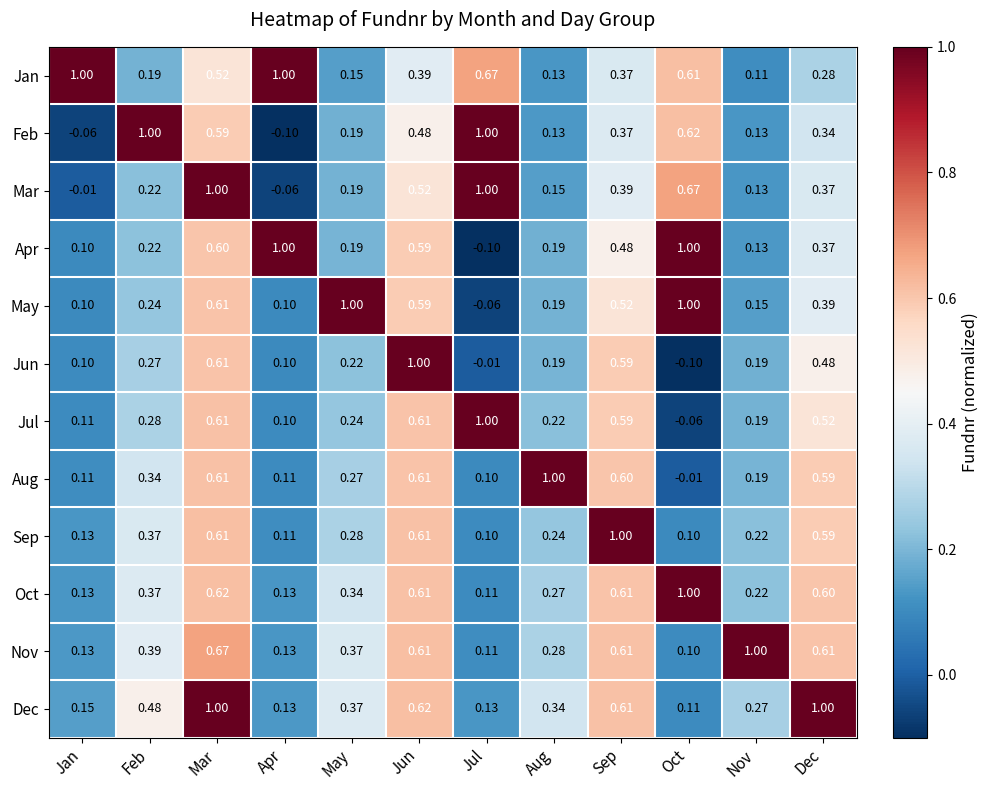

Which series changed the most between Feb and Mar?

Mar